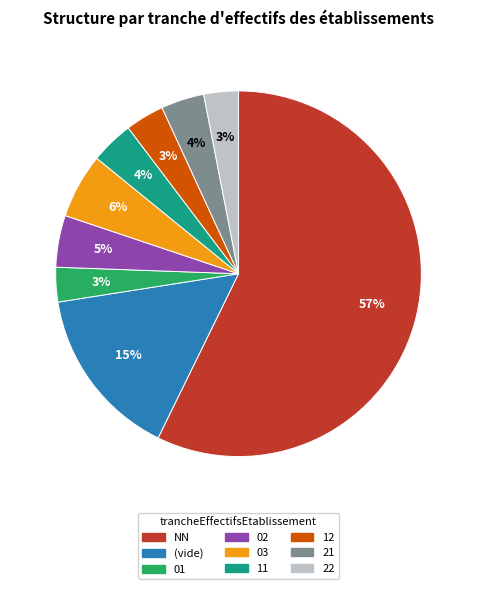

Between 21 and (vide), which is larger?

(vide)